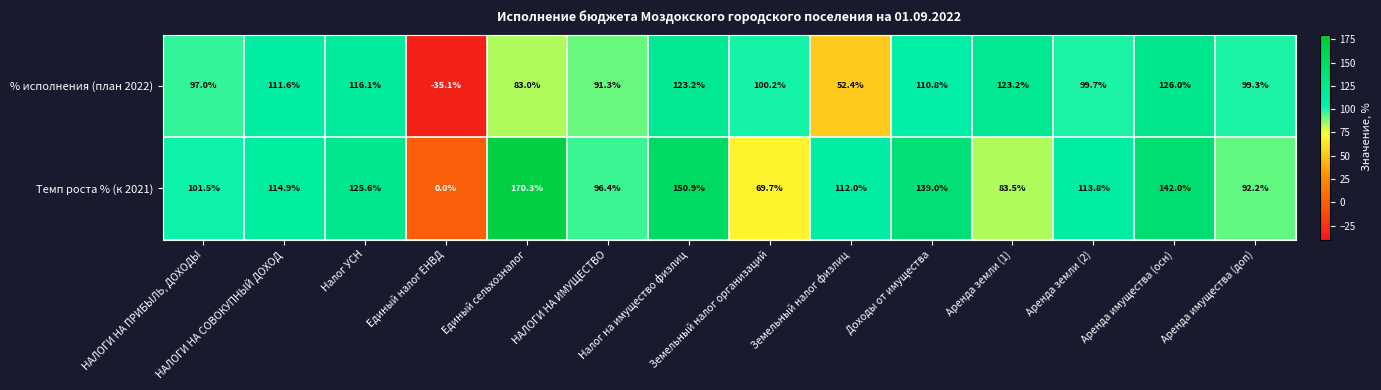

How many series are shown in this chart?

2